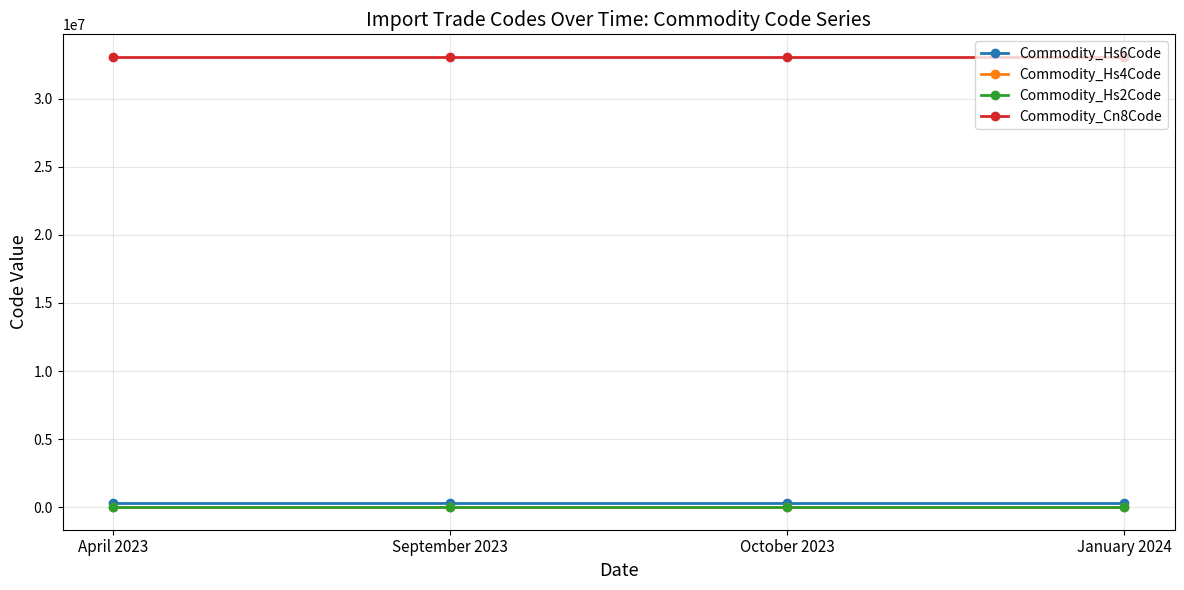

How many lines are shown in the chart?

4